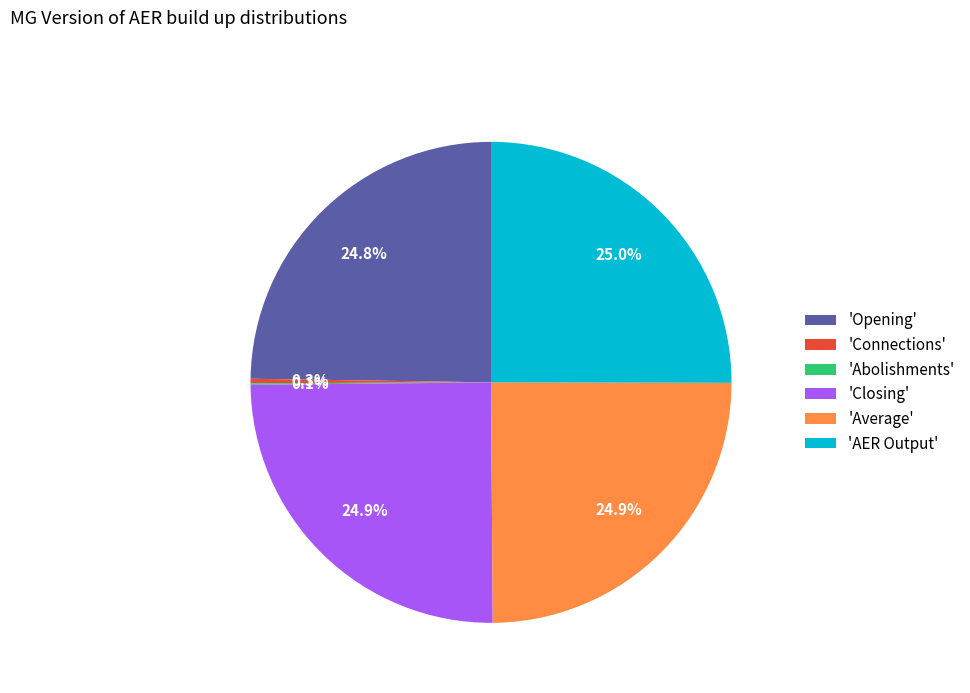

Does 'Connections' account for over 50% of the chart?

No